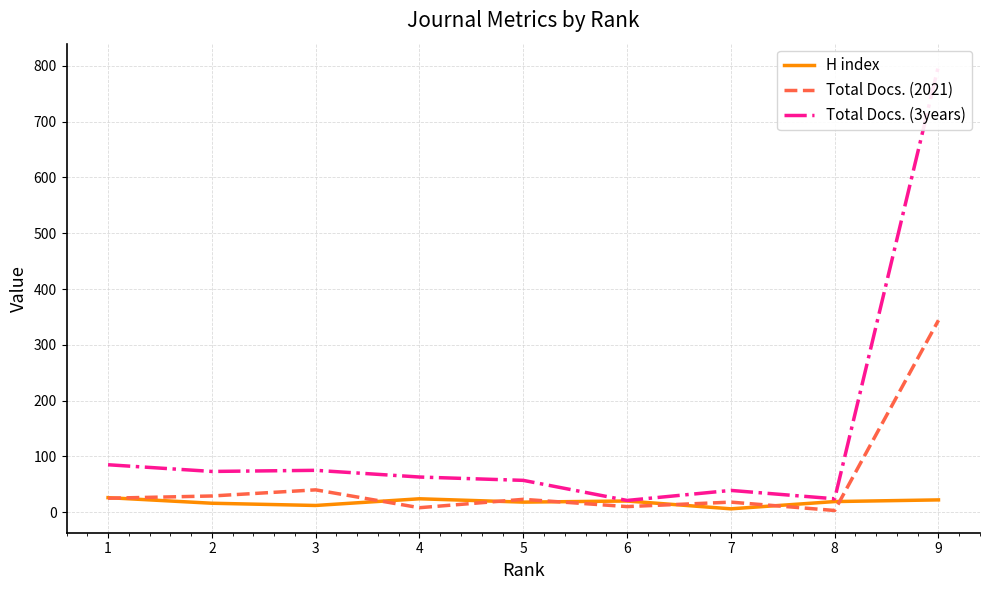

Is the value of H index at 3 greater than the value of Total Docs. (3years) at 7?

No